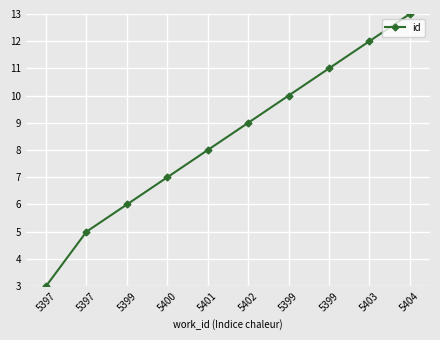

True or false: the data shows 5 at 5397.

True